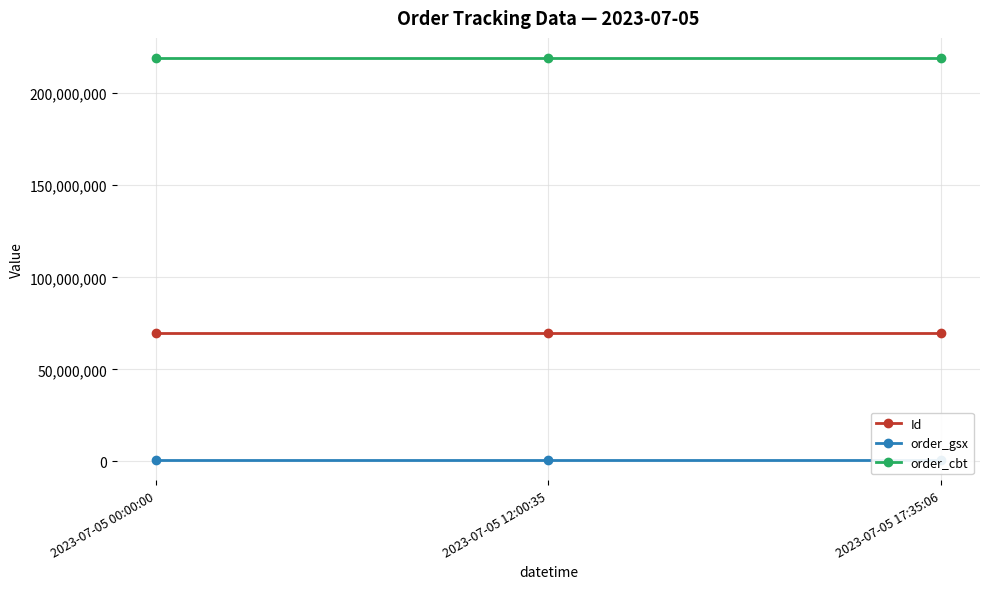

Which series changed the most between 2023-07-05 00:00:00 and 2023-07-05 17:35:06?

Id